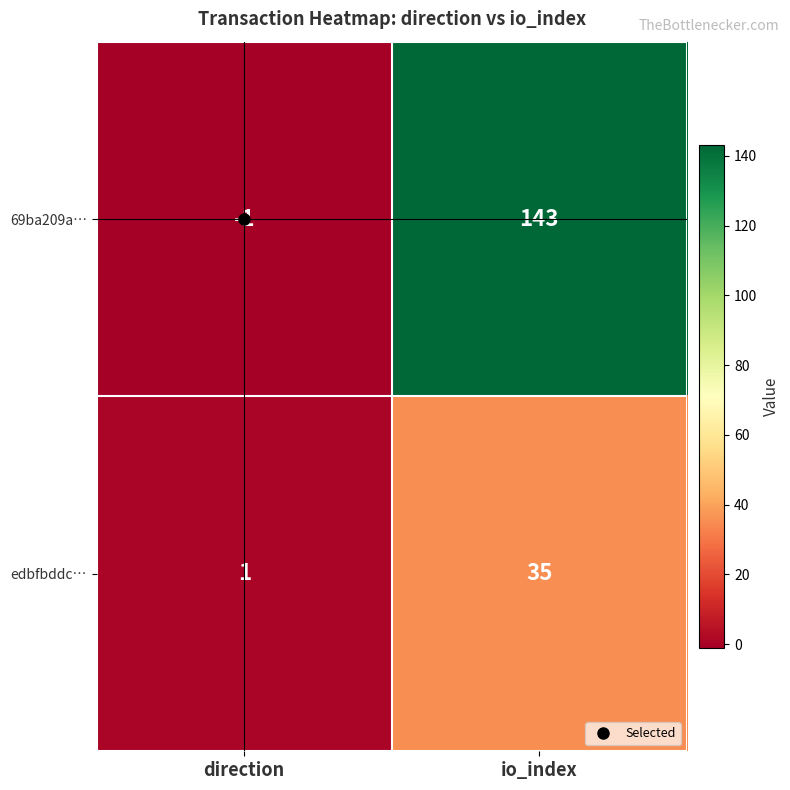

True or false: 69ba209a… has a value of 143 at io_index.

True